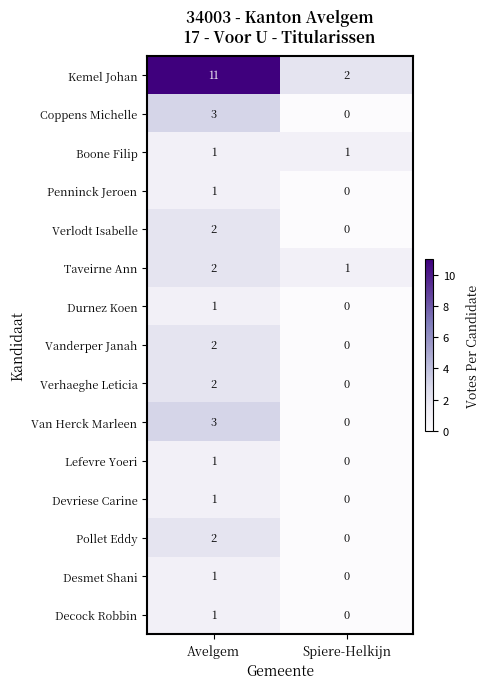

The value of Vanderper Janah at Avelgem is 3. True or false?

False